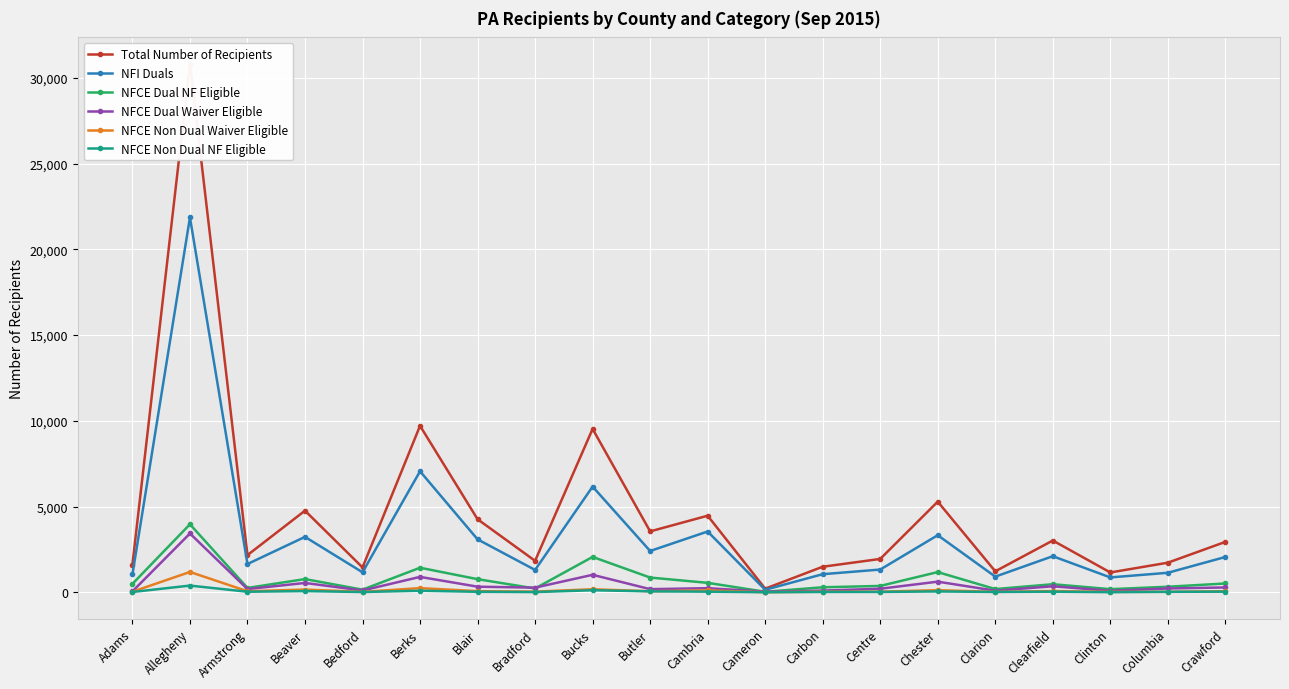

What is the maximum value shown in the chart?

30822